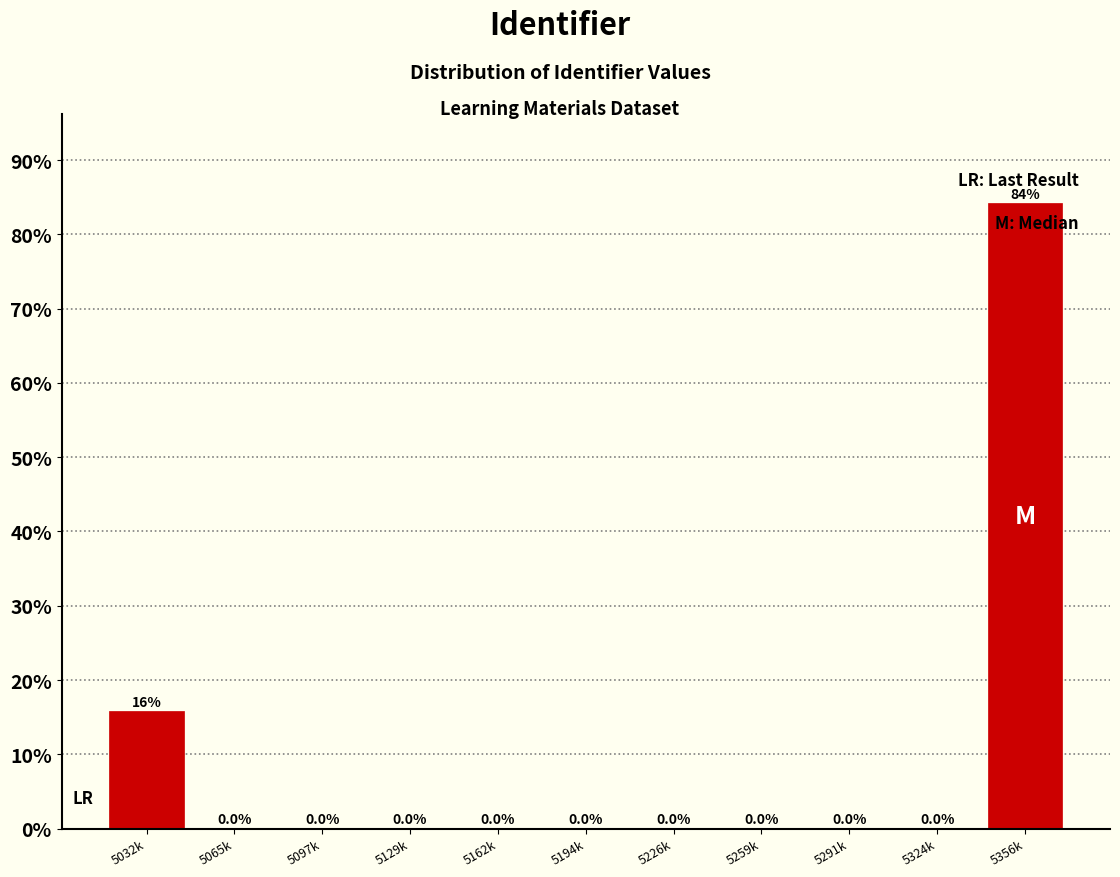

Reading right to left, what are all the values shown in this chart?

5356k=84.2	5324k=0.0	5291k=0.0	5259k=0.0	5226k=0.0	5194k=0.0	5162k=0.0	5129k=0.0	5097k=0.0	5065k=0.0	5032k=15.8